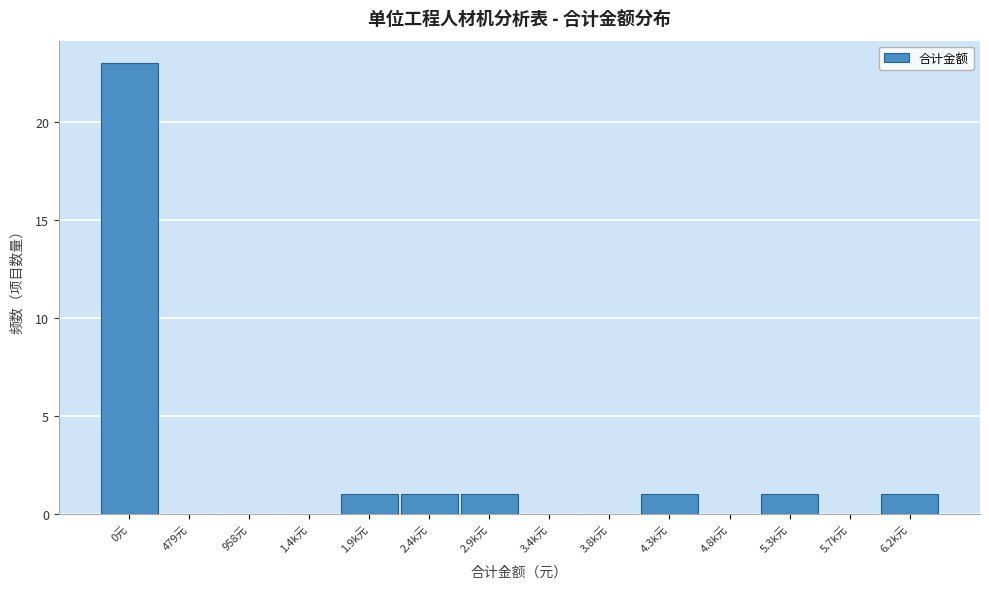

Reading left to right, what are all the values shown in this chart?

0元=23	479元=0	958元=0	1.4k元=0	1.9k元=1	2.4k元=1	2.9k元=1	3.4k元=0	3.8k元=0	4.3k元=1	4.8k元=0	5.3k元=1	5.7k元=0	6.2k元=1